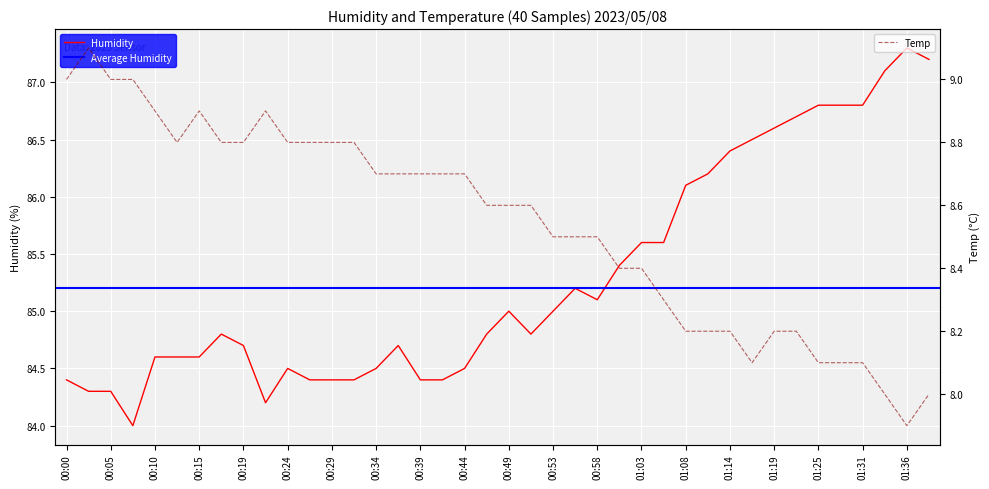

What is the minimum value for Humidity?

84.0